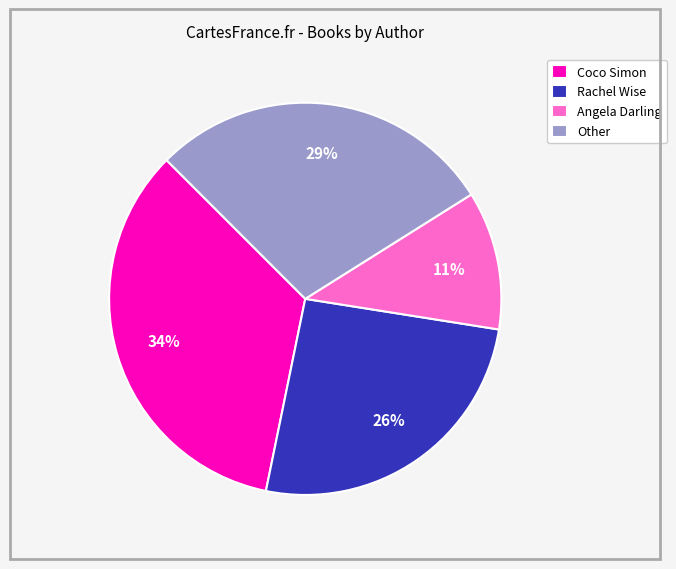

The Angela Darling slice represents 4% of the pie. True or false?

False